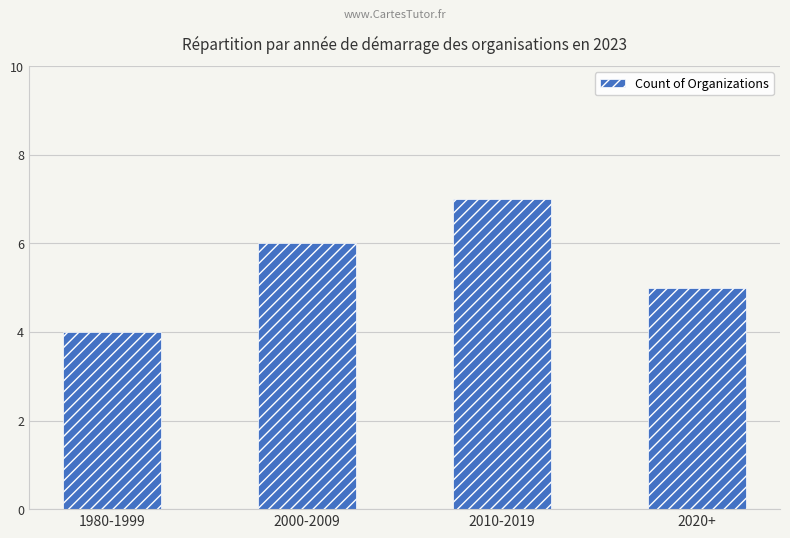

Where is the data nearest to the value 5?

2020+